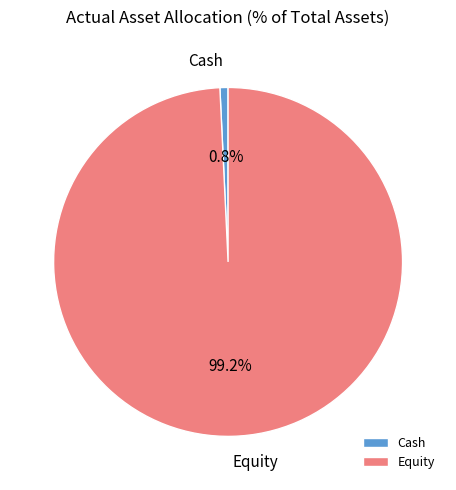

How many slices are in this pie chart?

2